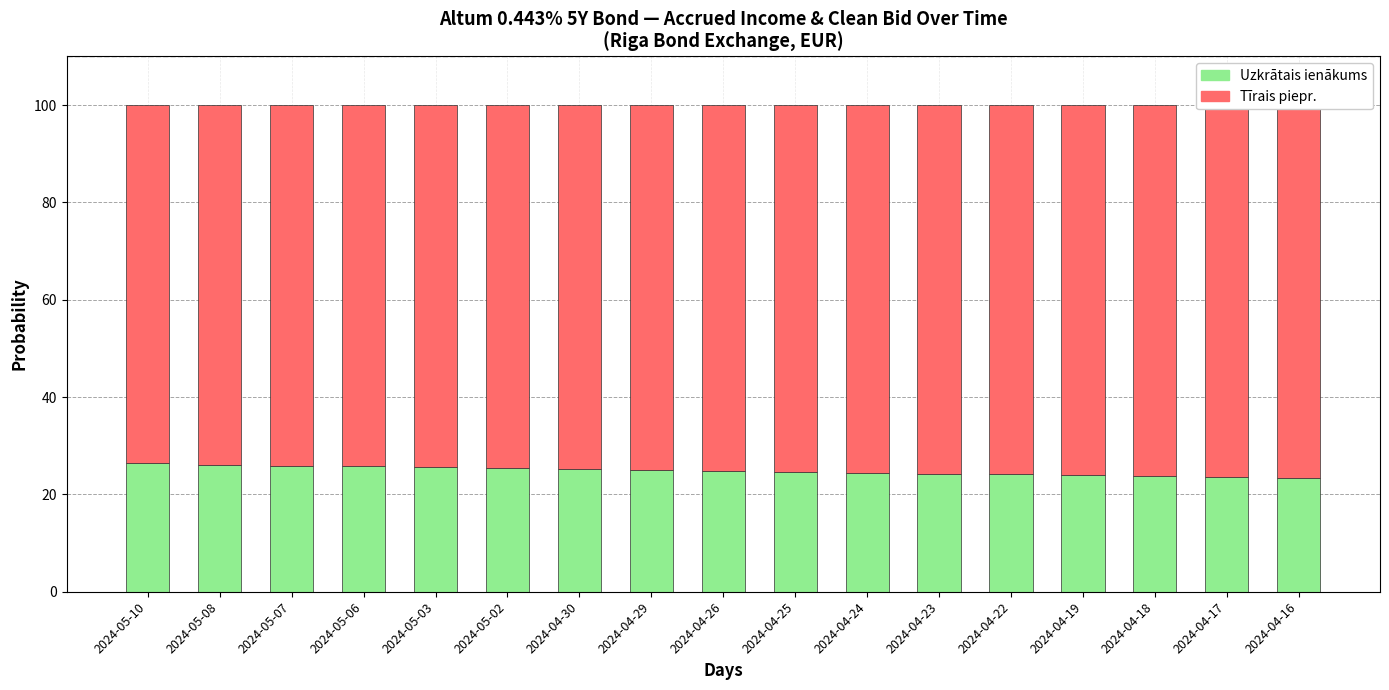

Are the bars horizontal?

No